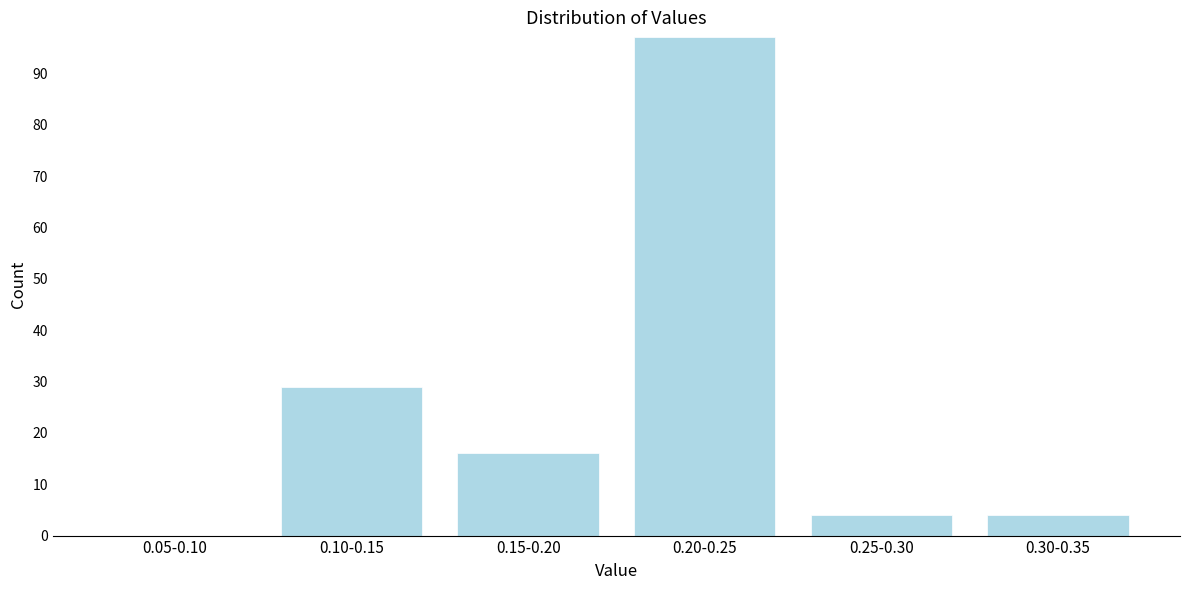

Reading right to left, transcribe all the data shown in this chart.

0.30-0.35=4	0.25-0.30=4	0.20-0.25=97	0.15-0.20=16	0.10-0.15=29	0.05-0.10=0